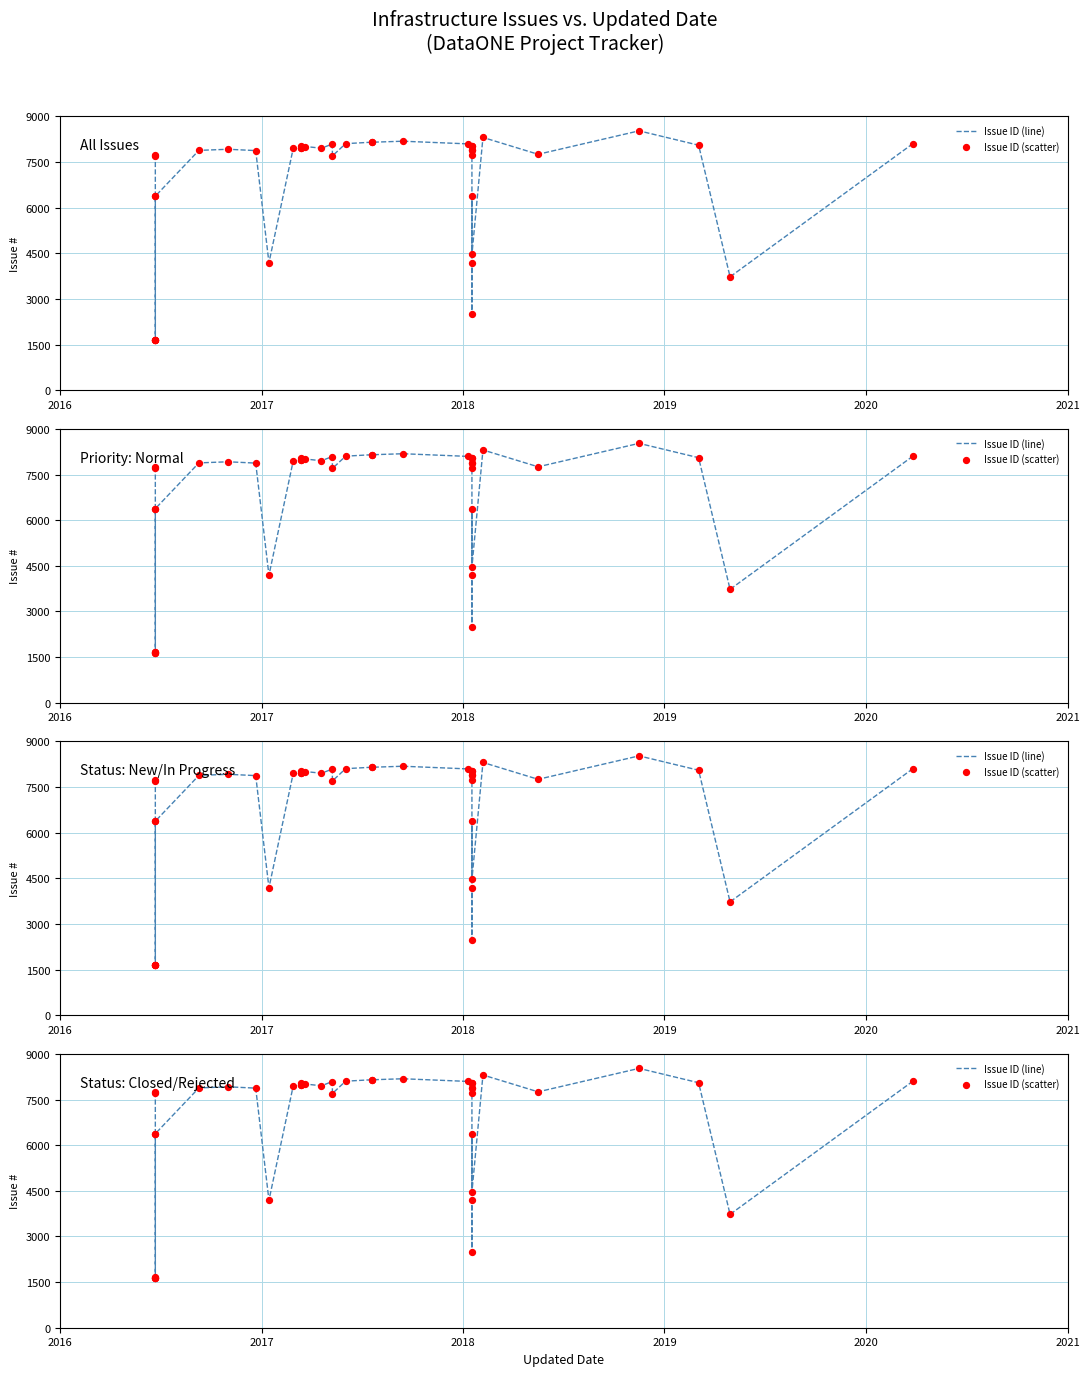

What are all the series names shown in the legend?

Issue ID (line), Issue ID (scatter)